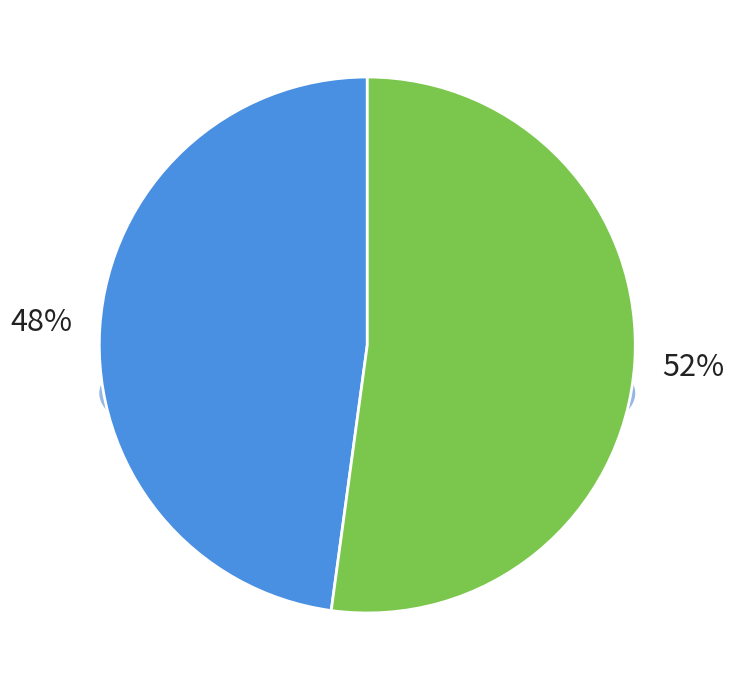

Is there any slice that represents more than half of the pie?

Yes